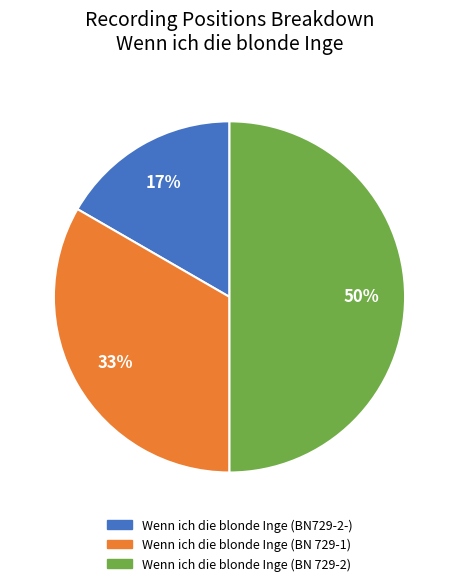

Does Wenn ich die blonde Inge (BN729-2-) represent more than half of the total?

No